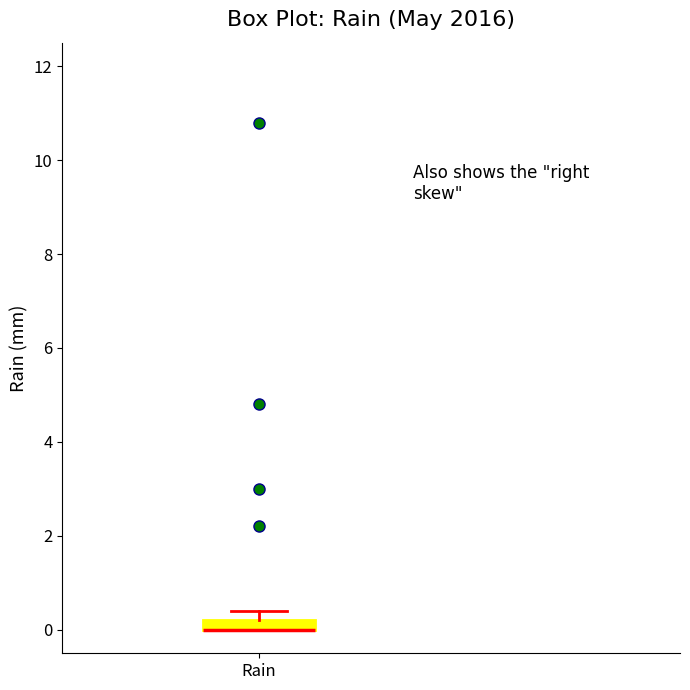

Where is the upper edge of the box for Rain on the y-axis? The values are not printed on the chart, so give them approximately, as read against the axis.

0.2